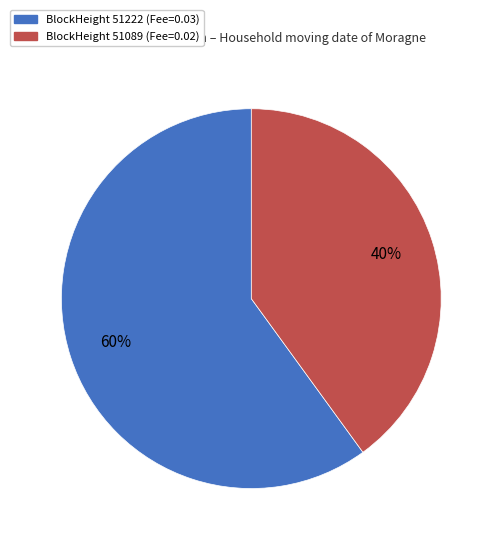

To the nearest percent, what is the average slice percentage?

50%